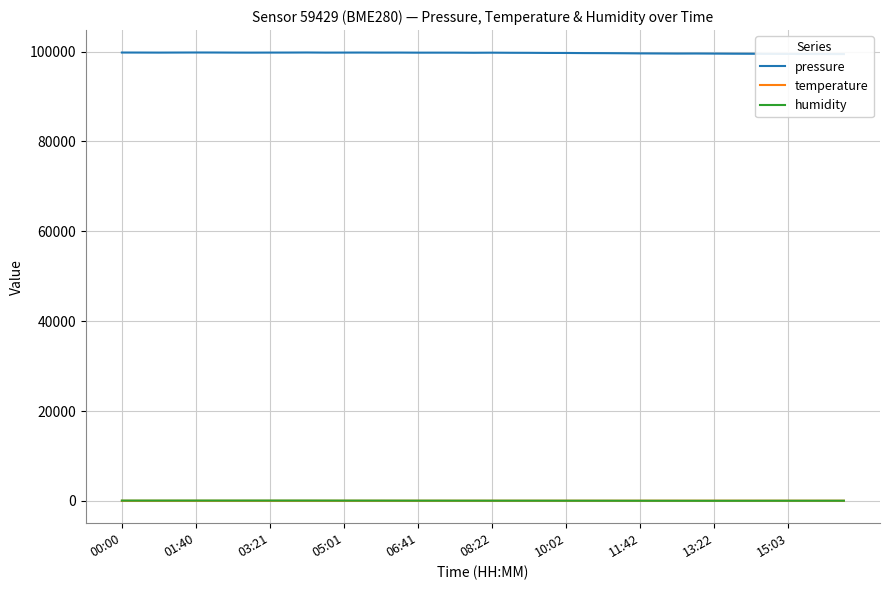

At which category does the chart reach its minimum across all series?

03:21